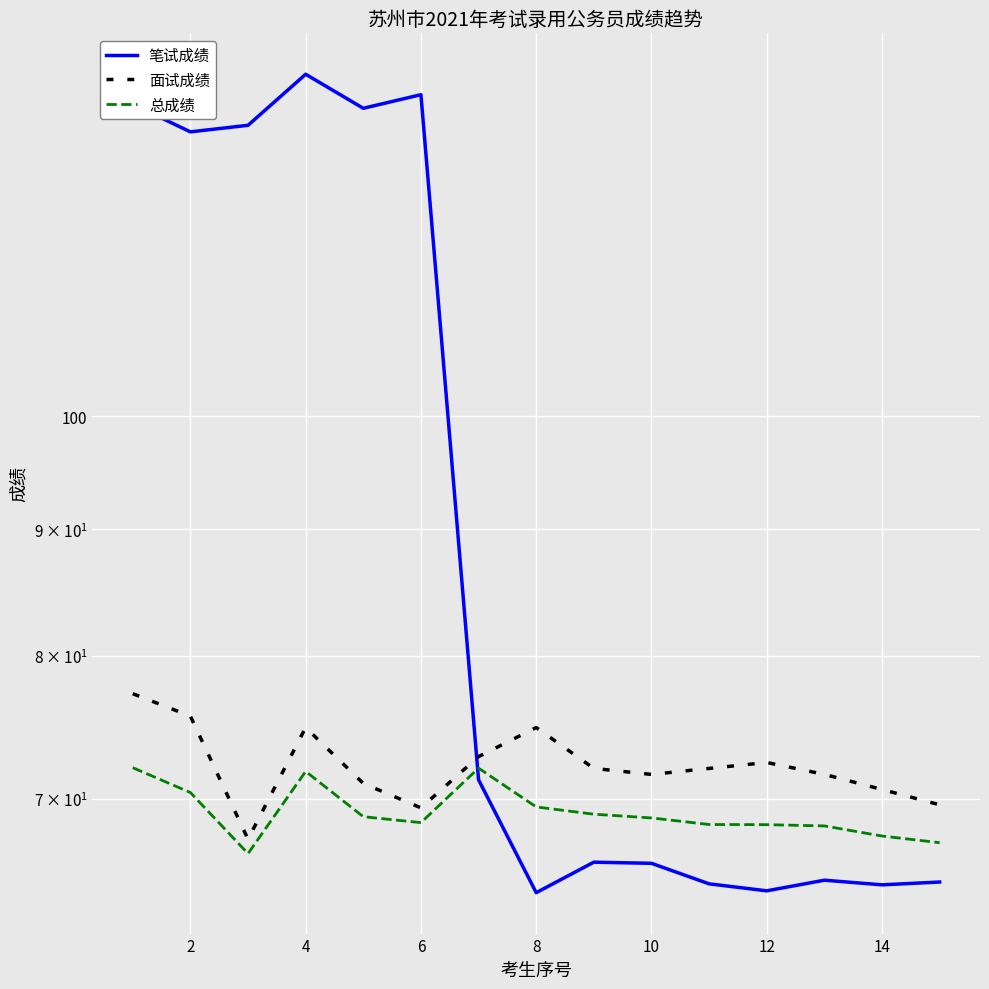

What is the total value across all series at 10?

272.9